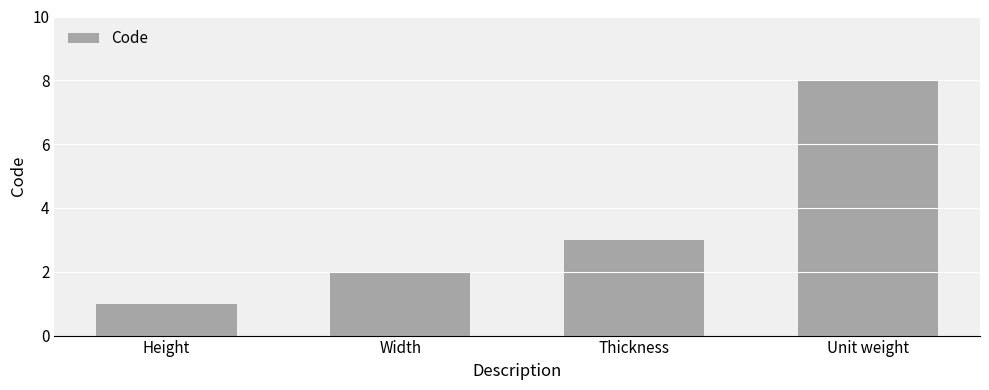

List the labels in order of value, smallest first.

Height, Width, Thickness, Unit weight